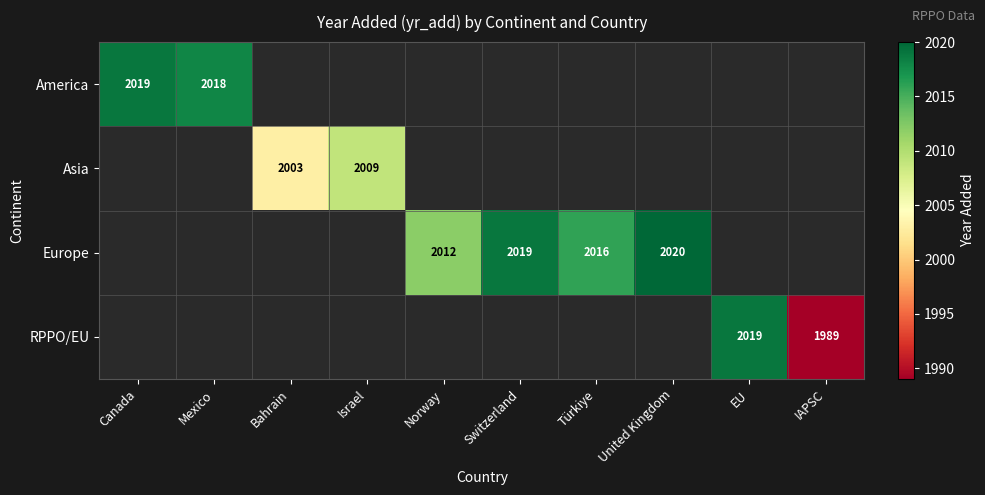

Count the number of data series in this chart.

4